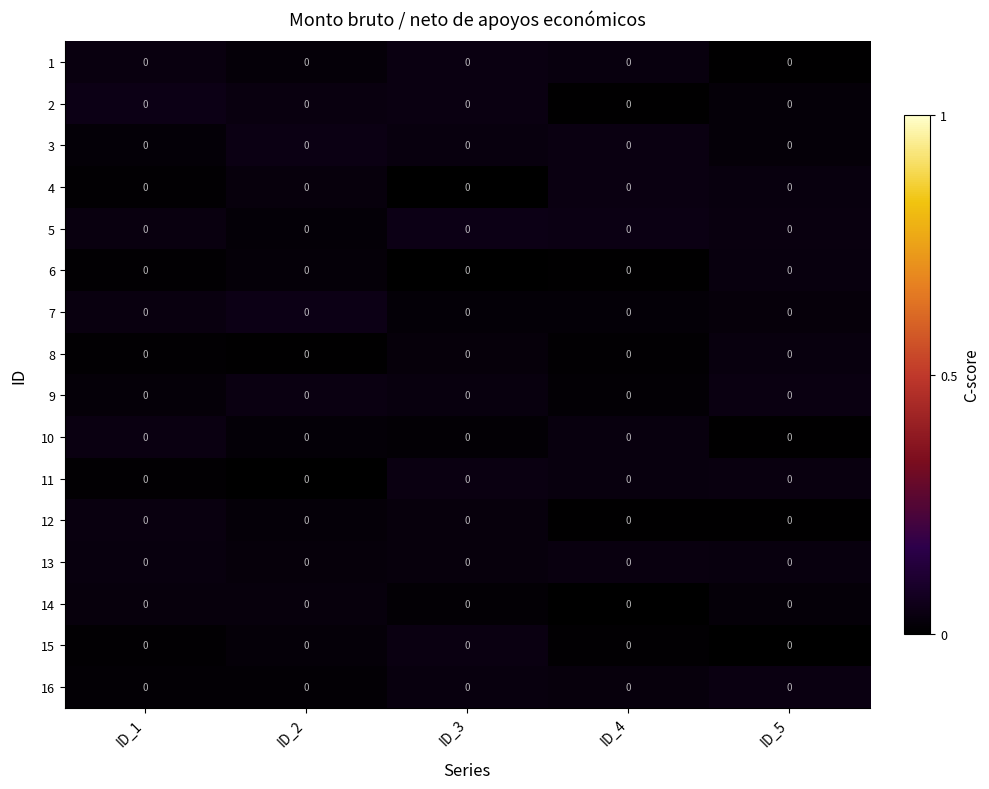

At how many categories does at least one series exceed 0?

5